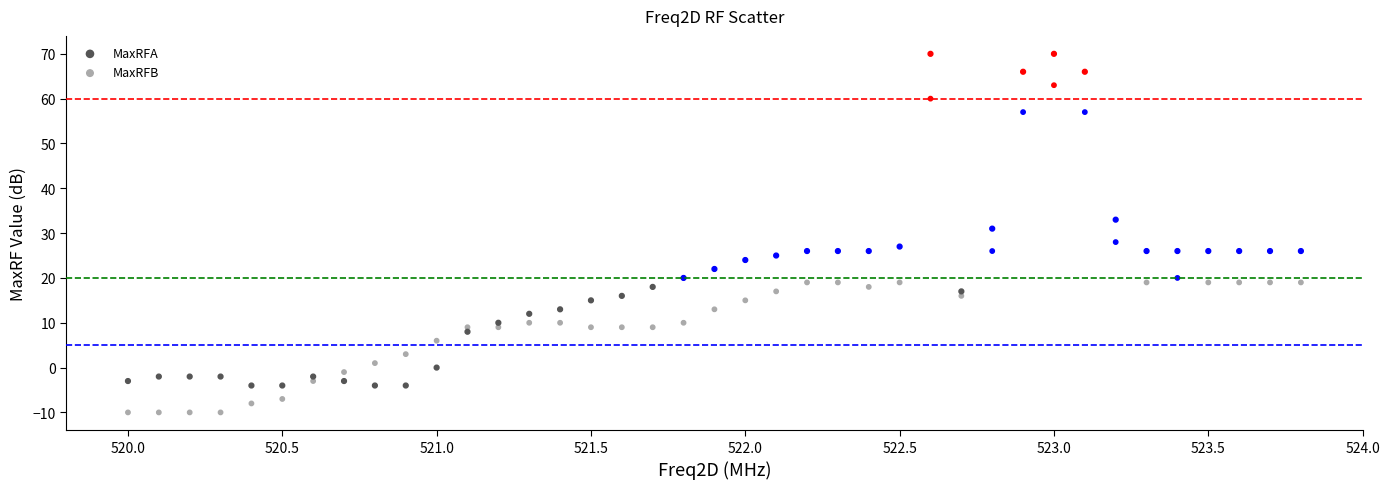

Across all data points, what is the range of Y values (max minus min)?

80